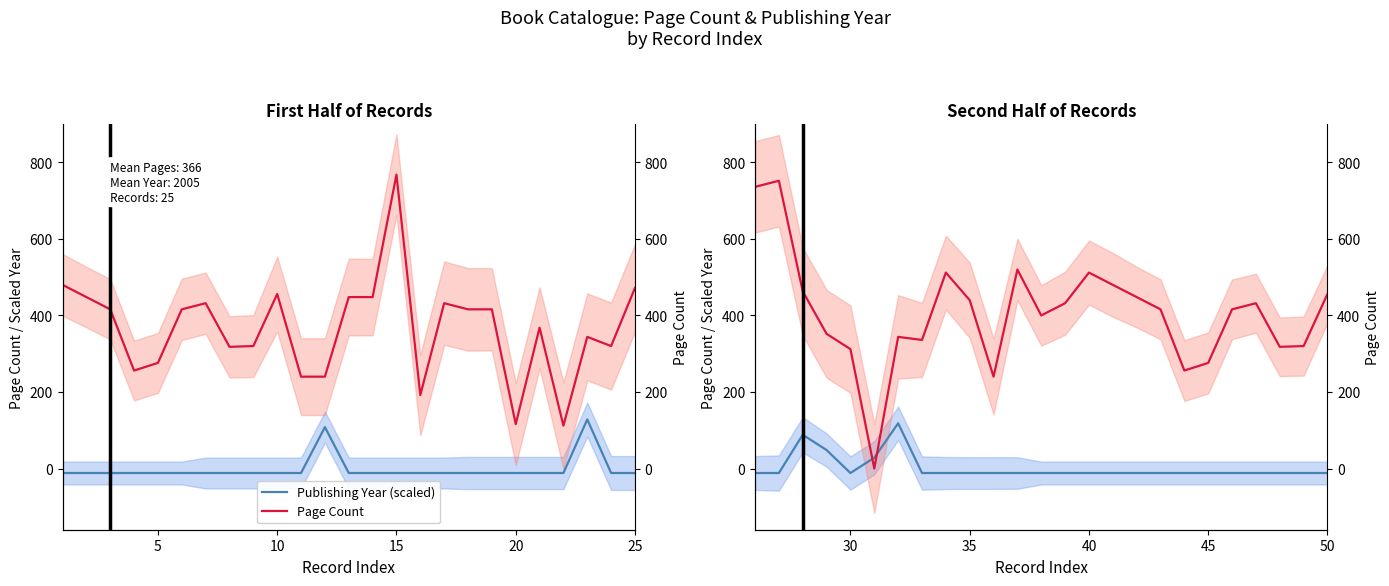

What is the value of the Publishing Year (scaled) point at the 20th from the left?

-11.8